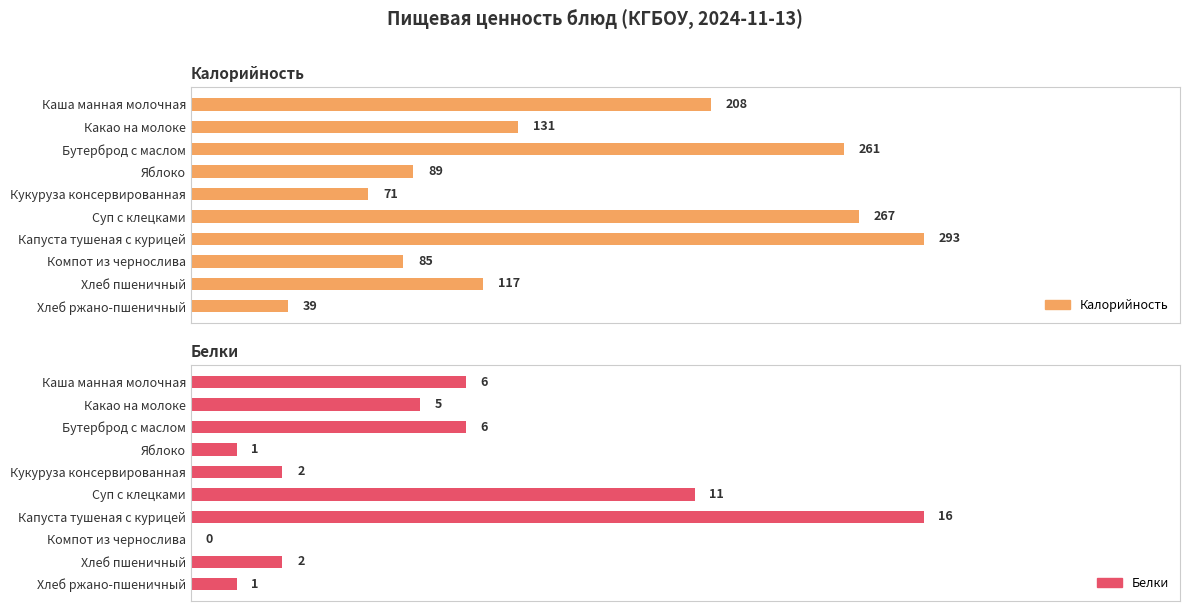

List the series in order of their overall mean, lowest first.

Белки, Калорийность